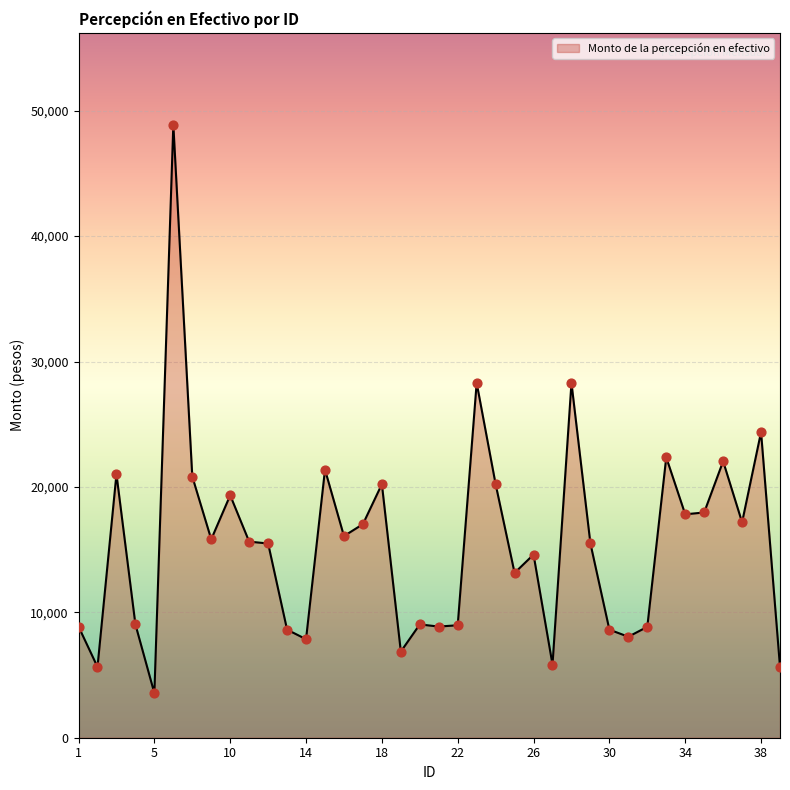

What is the difference between the maximum and minimum values?

45323.9